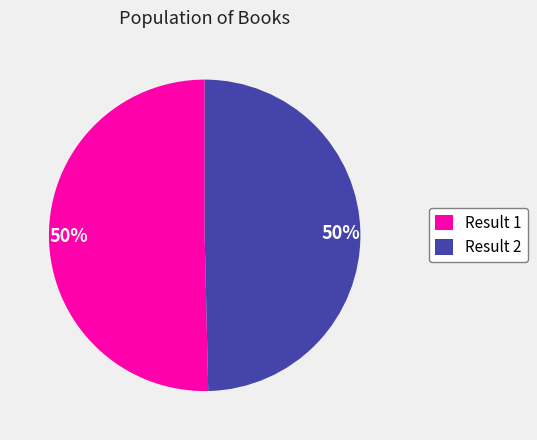

What is the ratio of the value at Result 2 to the value at Result 1?

1.0